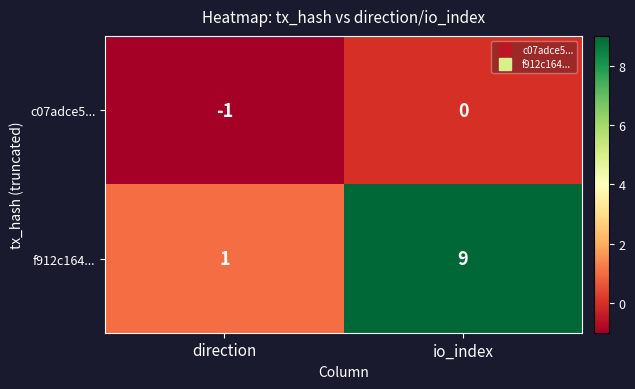

Reading left to right, what are all the values shown in this chart?

c07adce5...: -1	0
f912c164...: 1	9